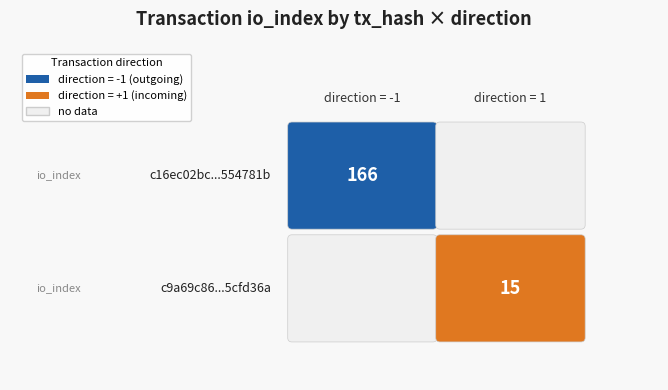

What is the maximum value for c9a69c86eaae1adaaa3cb7b292dd4b585cfd36a?

15.0